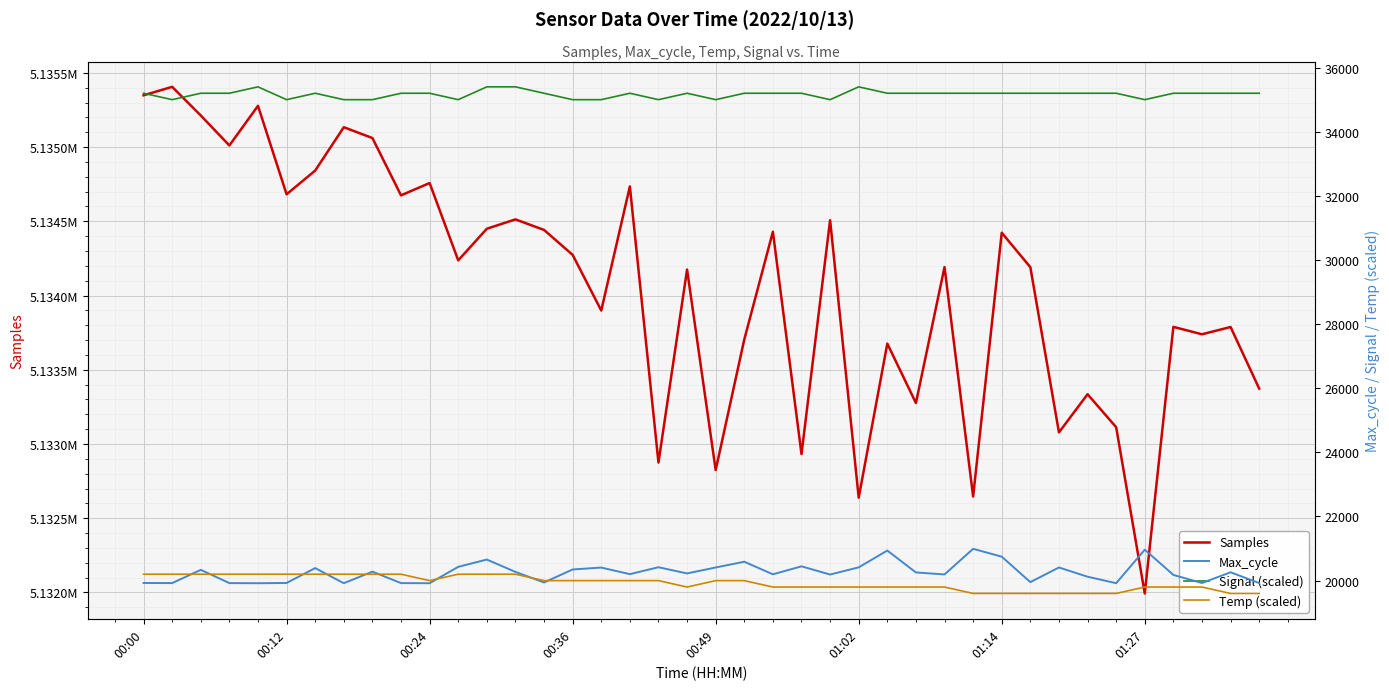

What are all the series names shown in the legend?

Samples, Max_cycle, Signal (scaled), Temp (scaled)